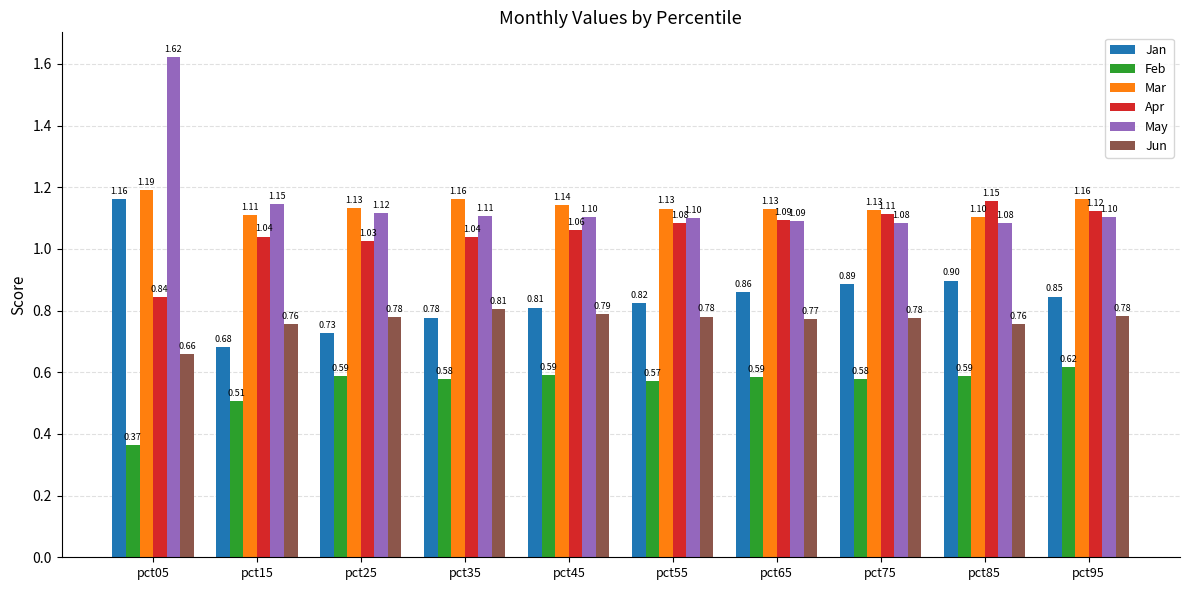

Is the value of Jan at pct55 greater than the value of Jun at pct55?

Yes